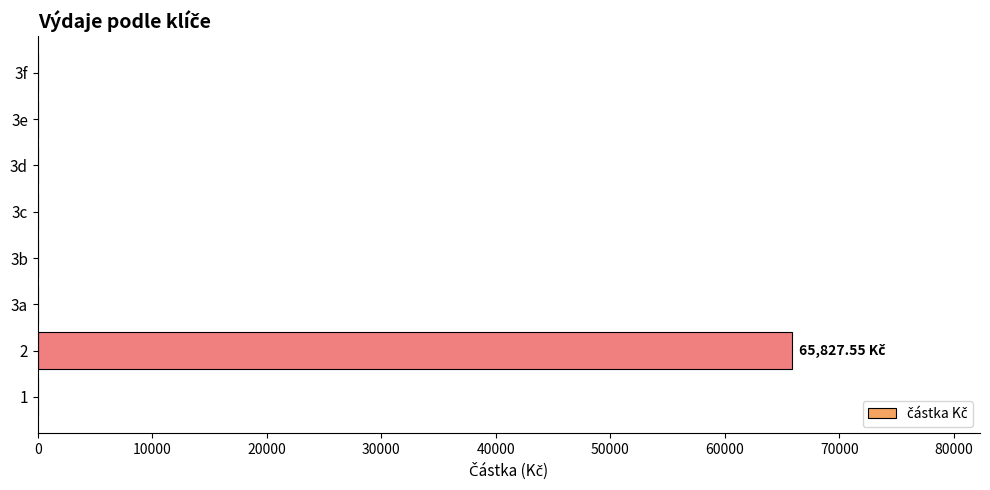

How many values exceed 0?

1